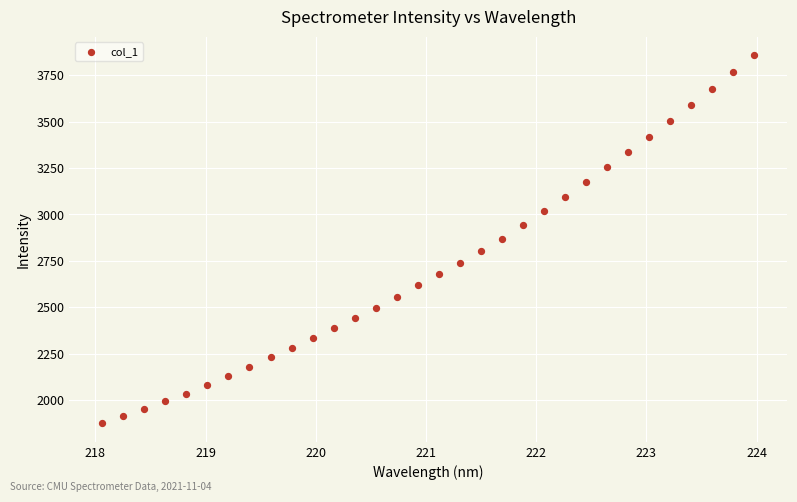

What is the range of Y values (max minus min)?

1980.3